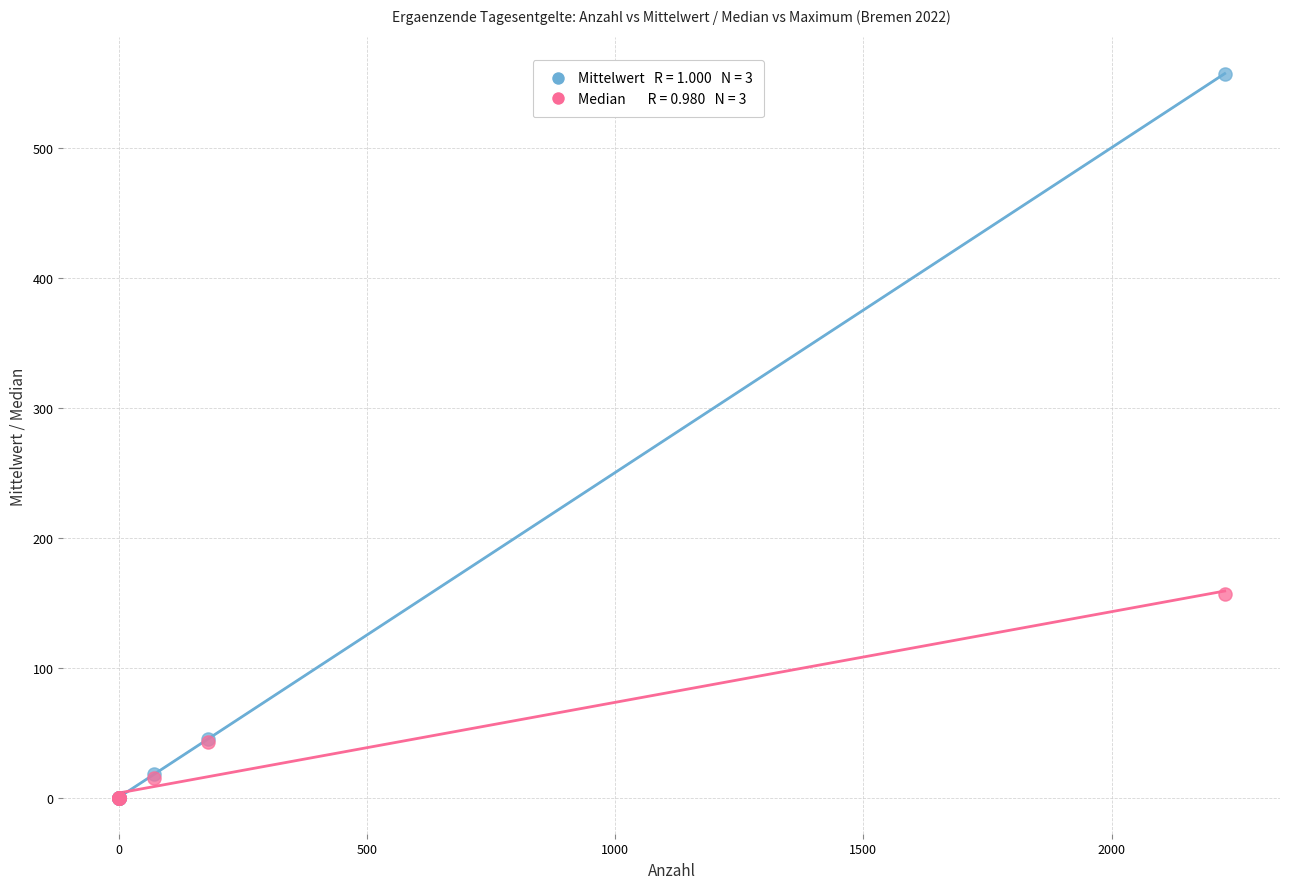

Across all series, what Y value is closest to 278?

156.5